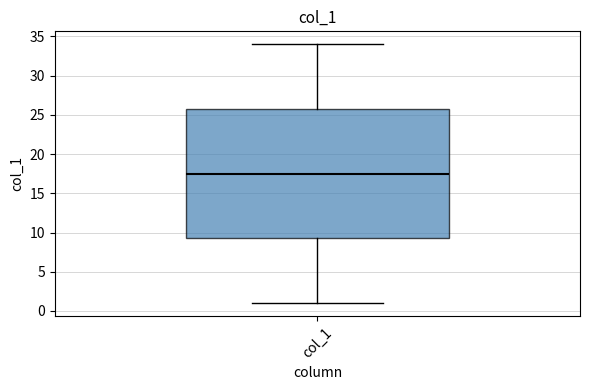

Transcribe this box plot: give where the median line is, the range the box spans, and where the two whiskers end, as read against the y-axis. The values are not printed on the chart, so give them approximately, as read against the axis.

median 17.5, box 9.5 to 26.0, whiskers 1.0 to 34.0